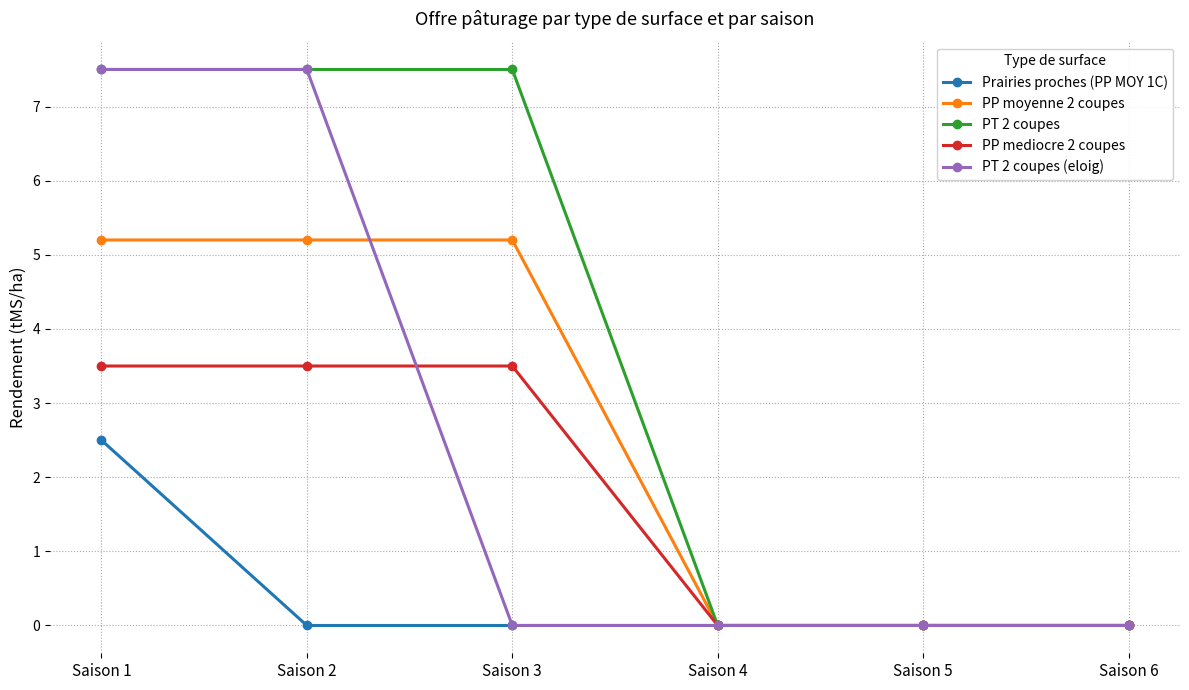

Does the chart have visible grid lines?

Yes